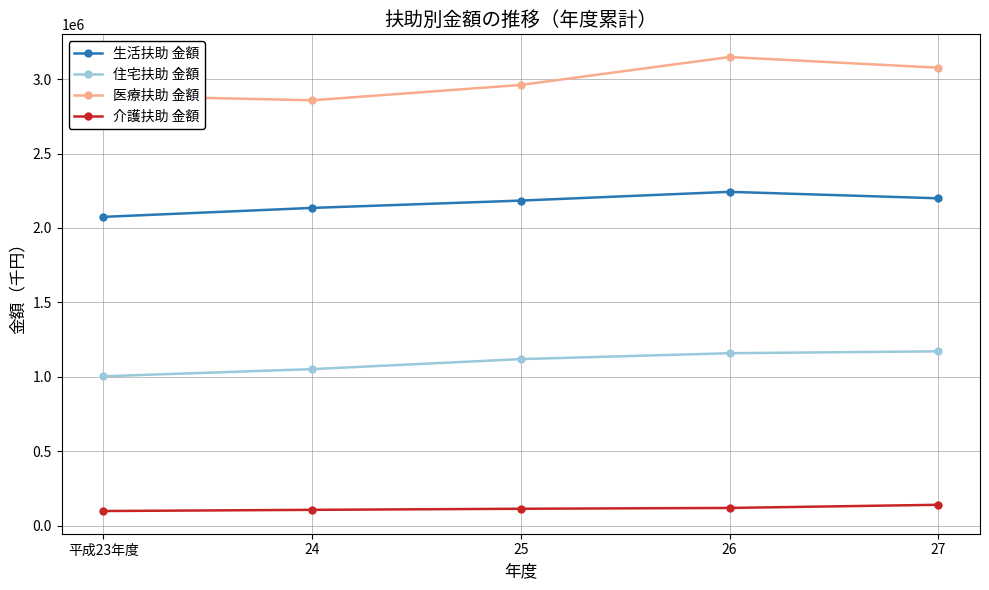

True or false: 生活扶助 金額 and 医療扶助 金額 cross at least once.

False